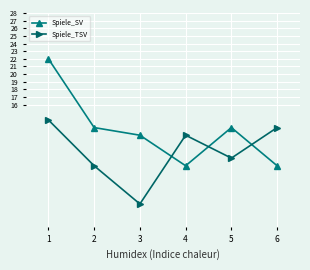

How many interior local valleys does the Spiele_TSV series have?

2